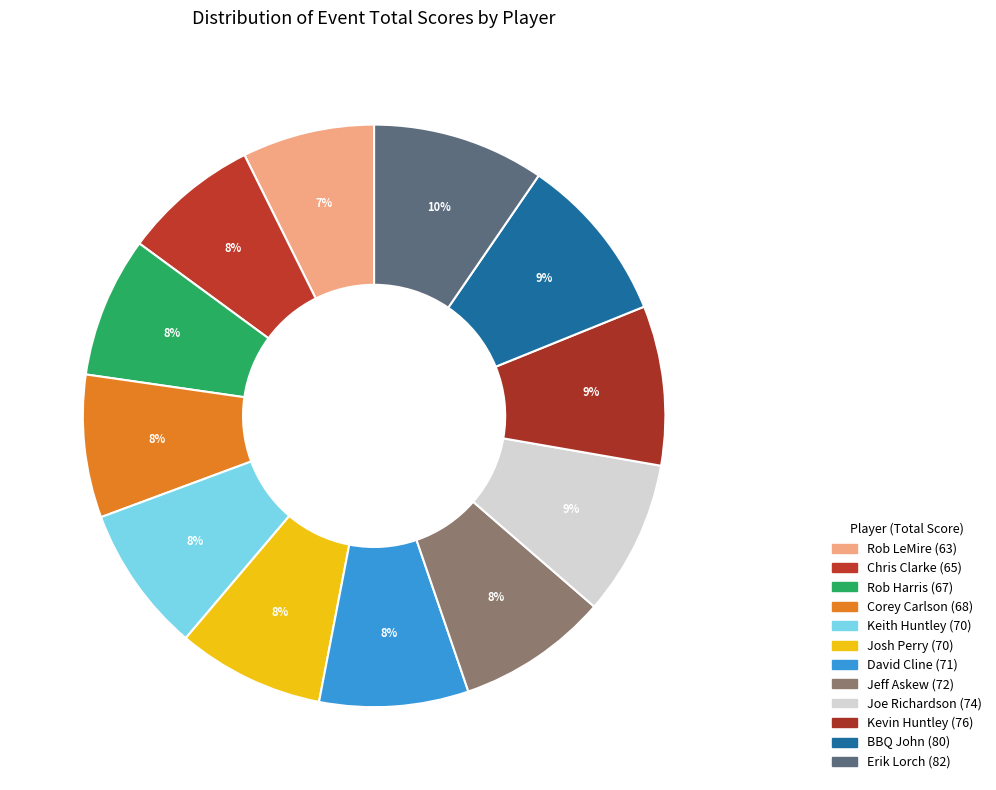

Which slice is the largest?

Erik Lorch